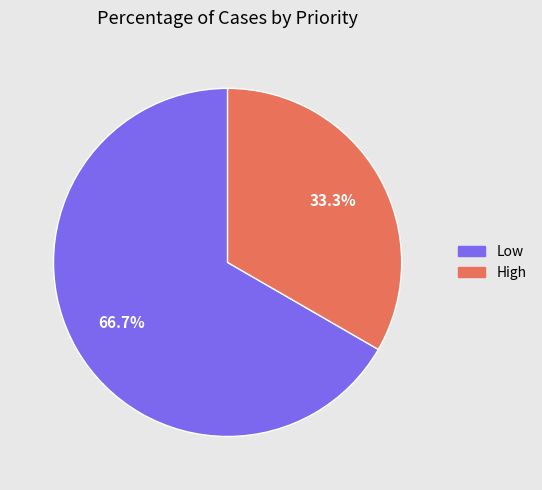

Is there any slice that represents more than half of the pie?

Yes